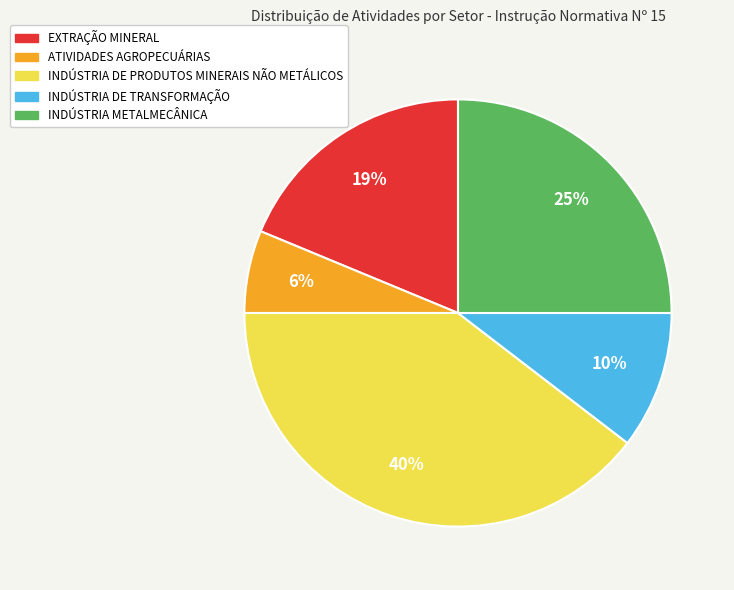

To the nearest percent, what is the difference between the INDÚSTRIA DE PRODUTOS MINERAIS NÃO METÁLICOS and INDÚSTRIA METALMECÂNICA slice percentages?

15%